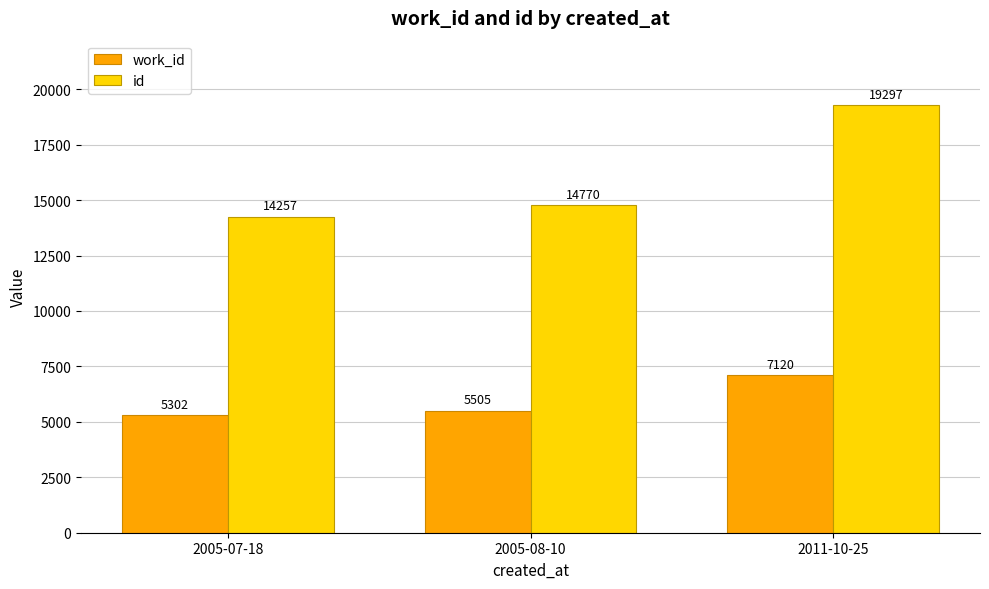

Read the work_id value at 2005-08-10.

5505